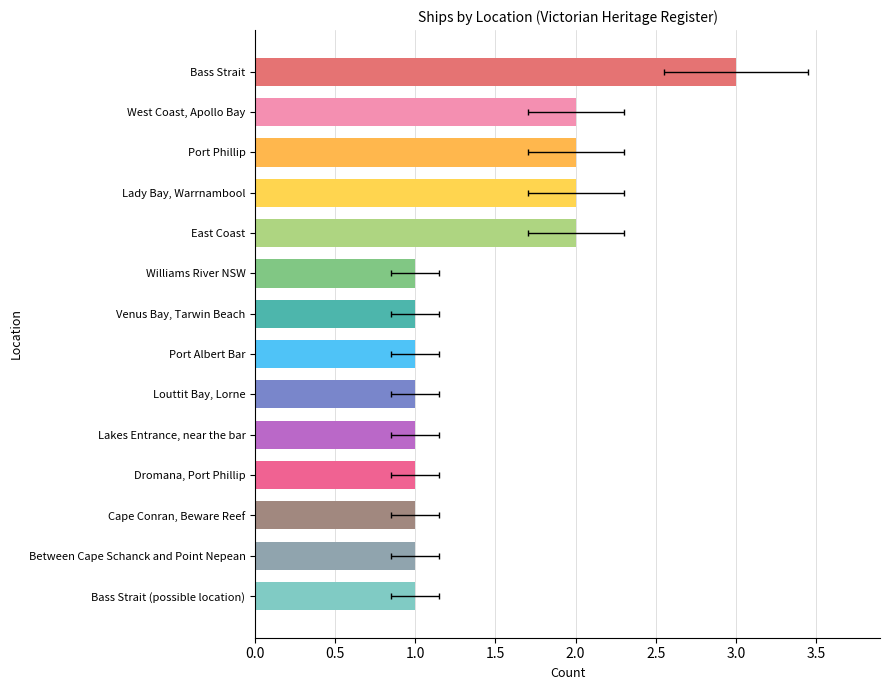

The chart shows a value of 2 at Between Cape Schanck and Point Nepean. True or false?

False